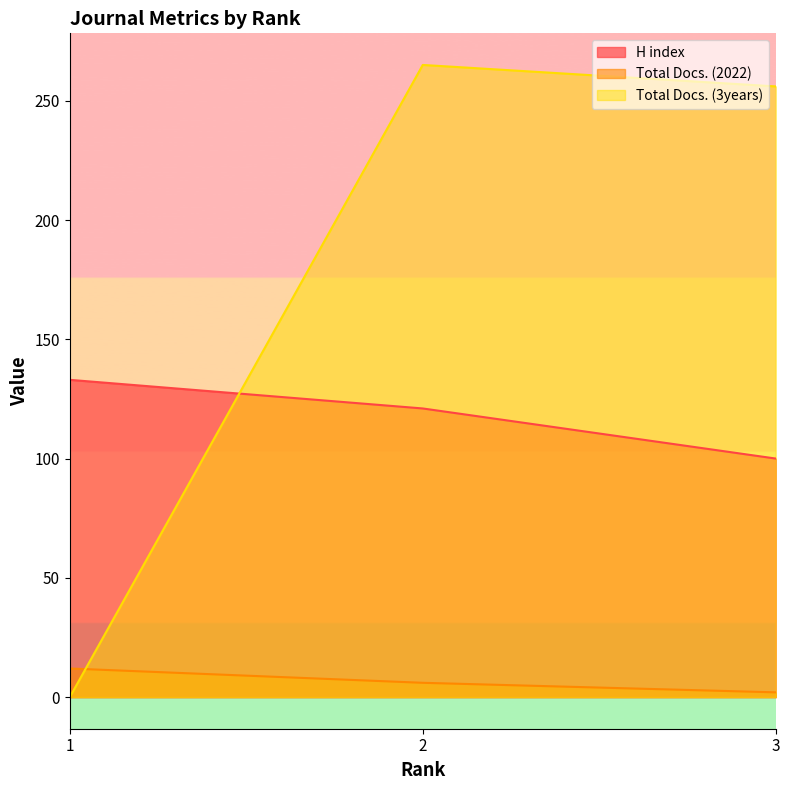

How many lines are shown in the chart?

3